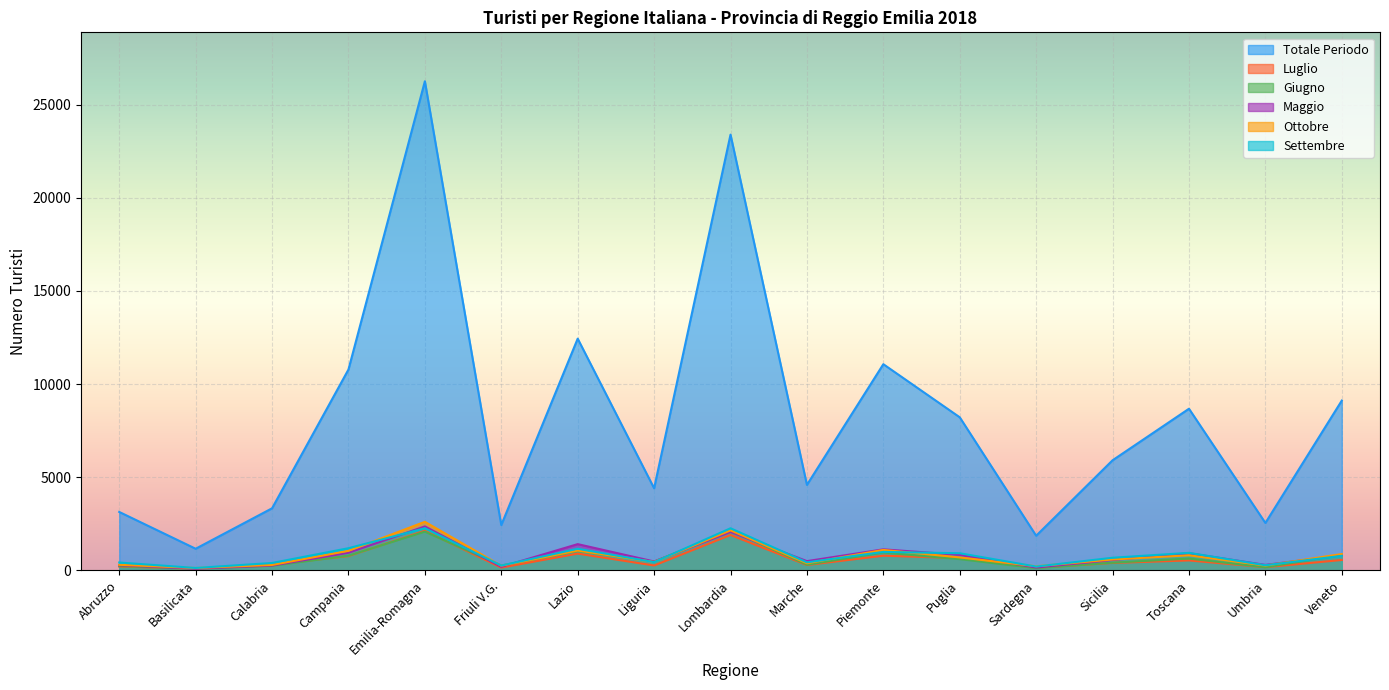

Count the number of categories in the chart.

17